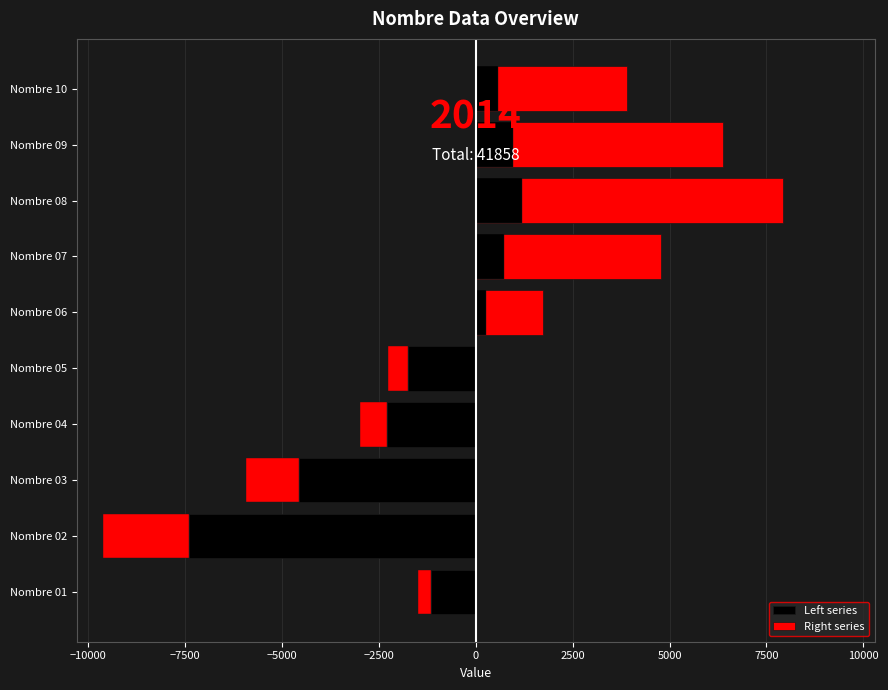

True or false: Left series has a value of -1612 at Nombre 01.

False